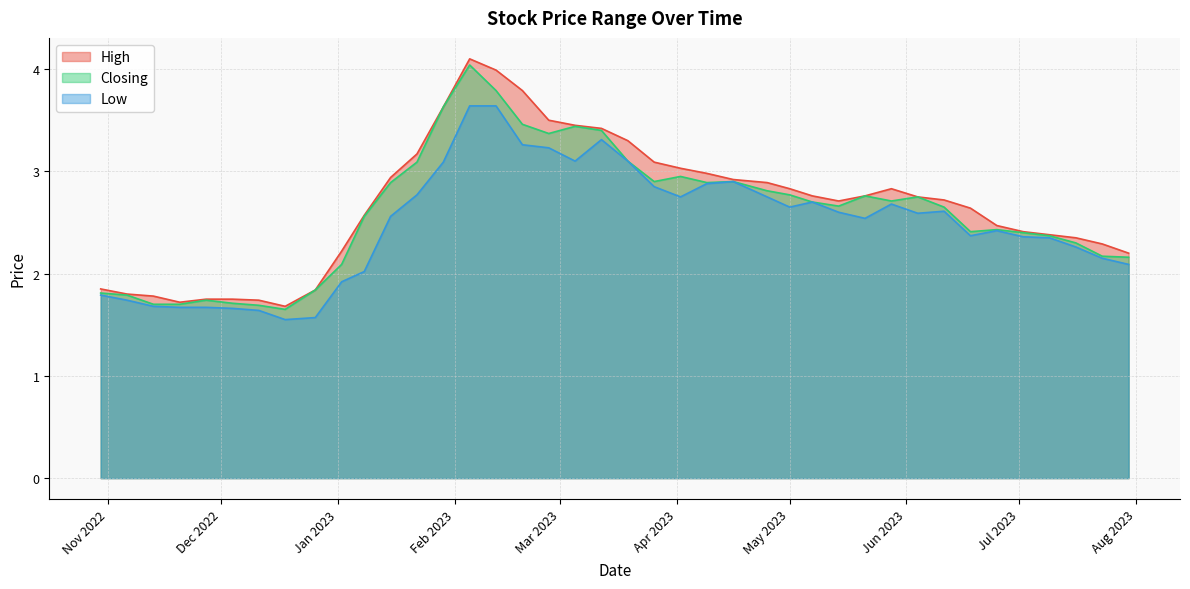

Which category has the lowest value across all series?

18/12/2022